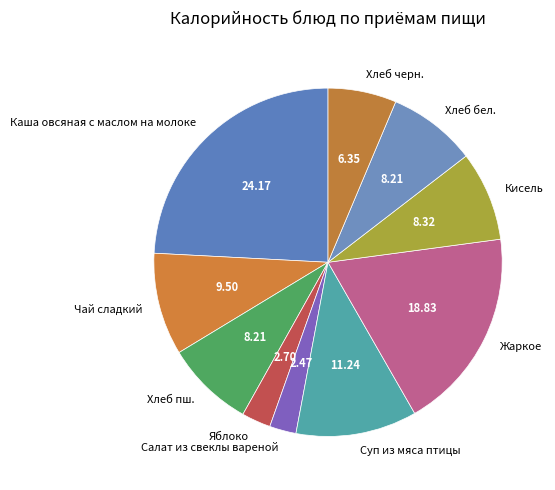

What is the largest slice in the pie chart?

Каша овсяная с маслом на молоке